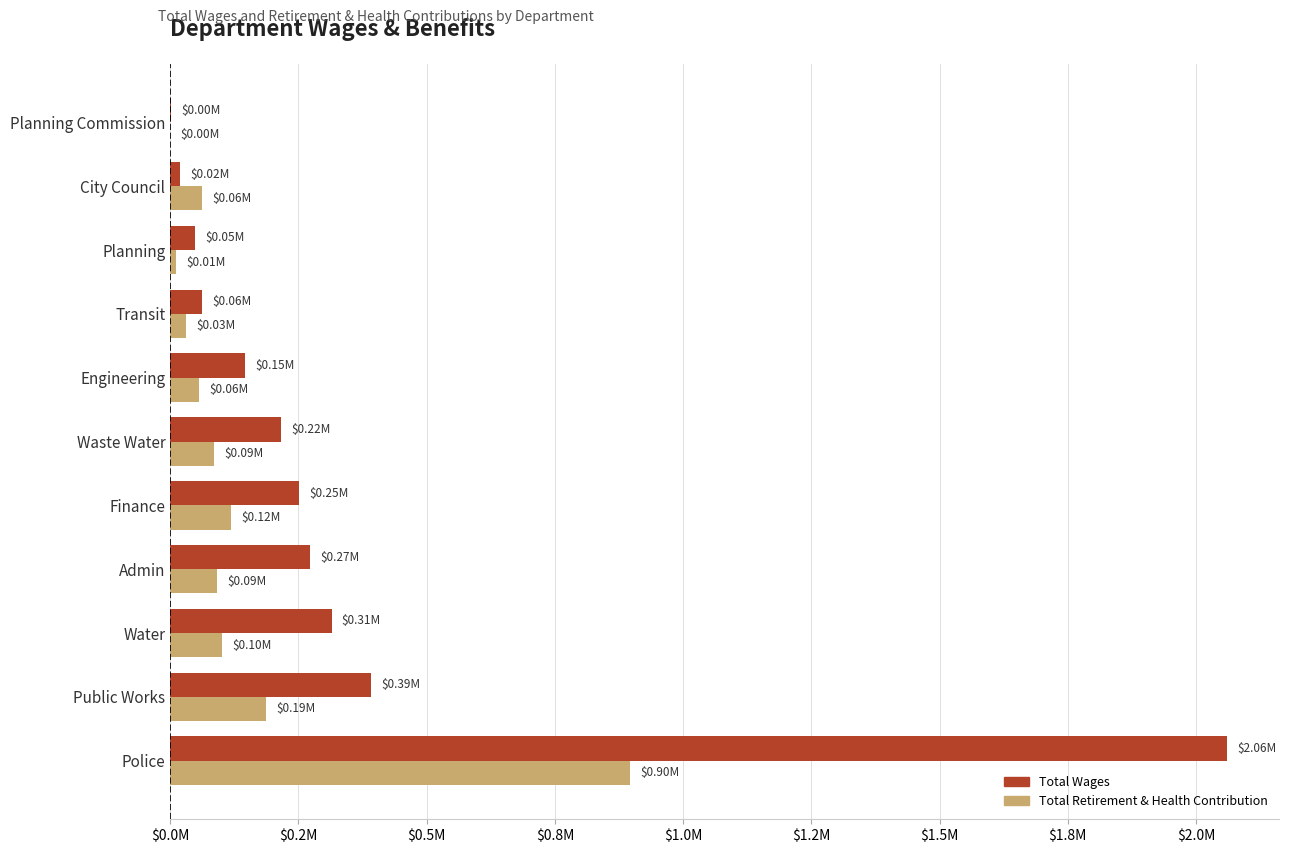

What are all the series names shown in the legend?

Total Wages, Total Retirement & Health Contribution